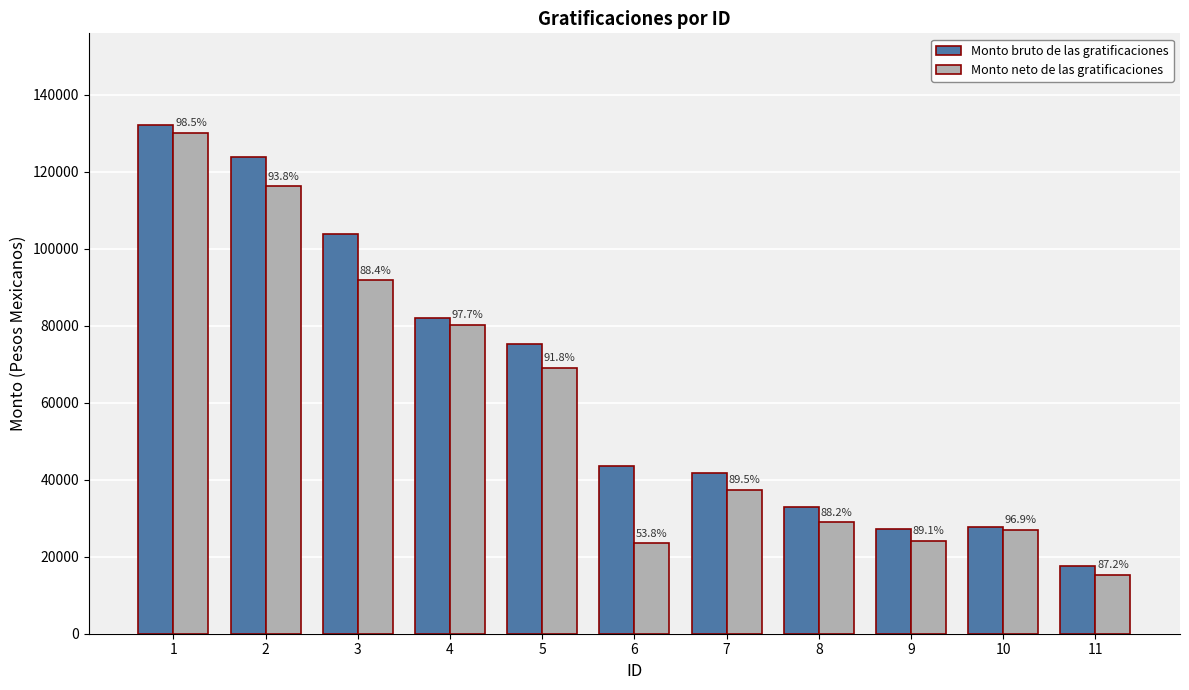

Between 8 and 9, which is larger?

8